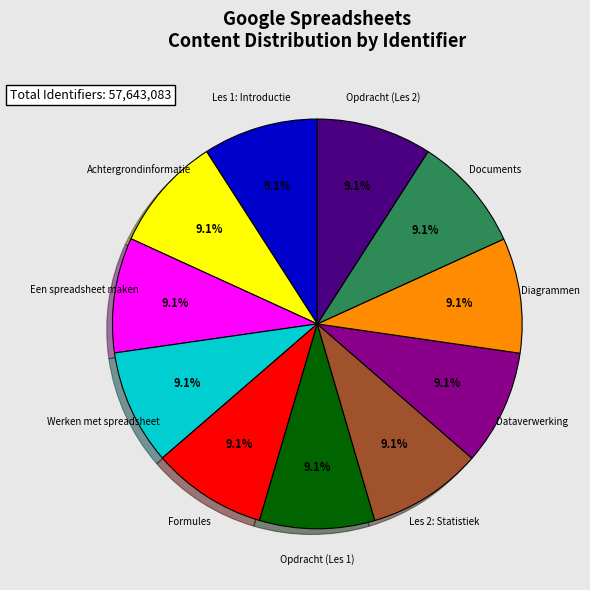

Is there a majority slice in this chart?

No